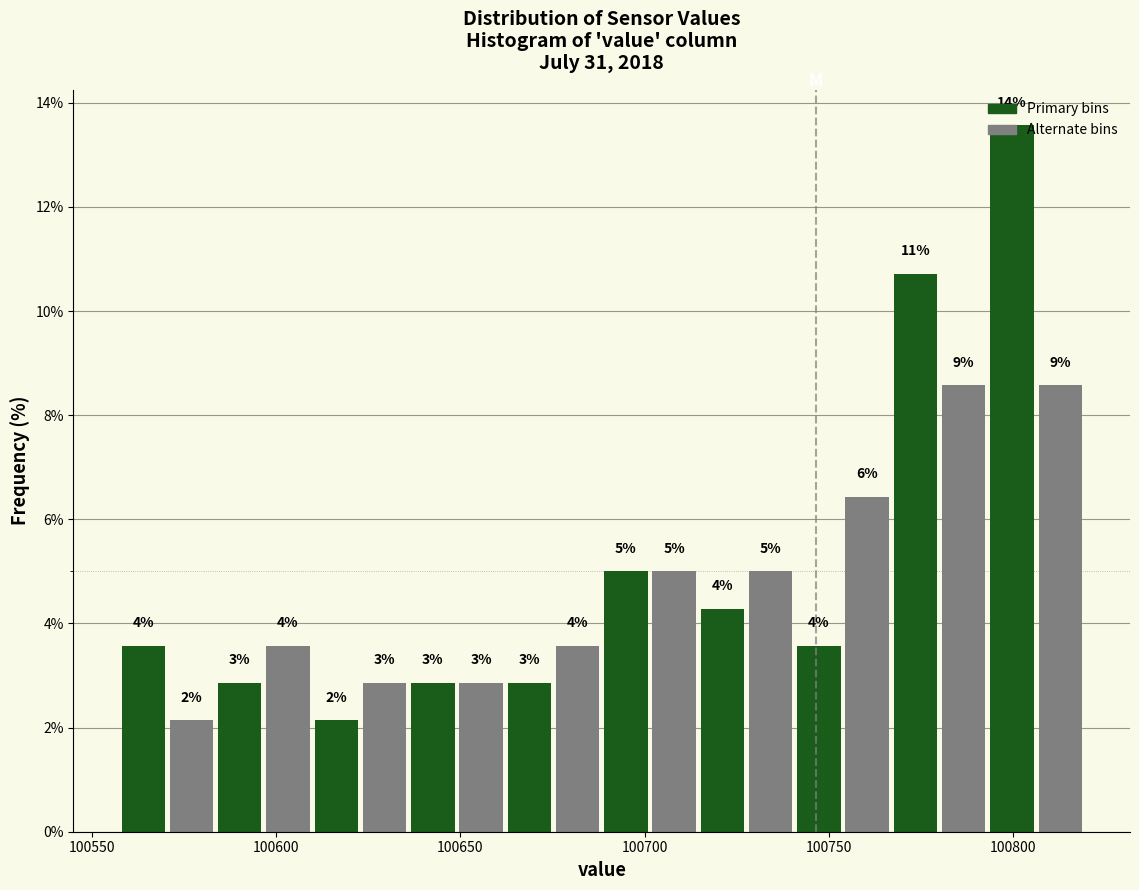

Read against the x-axis, roughly where is the centre of the tallest bar?

100800